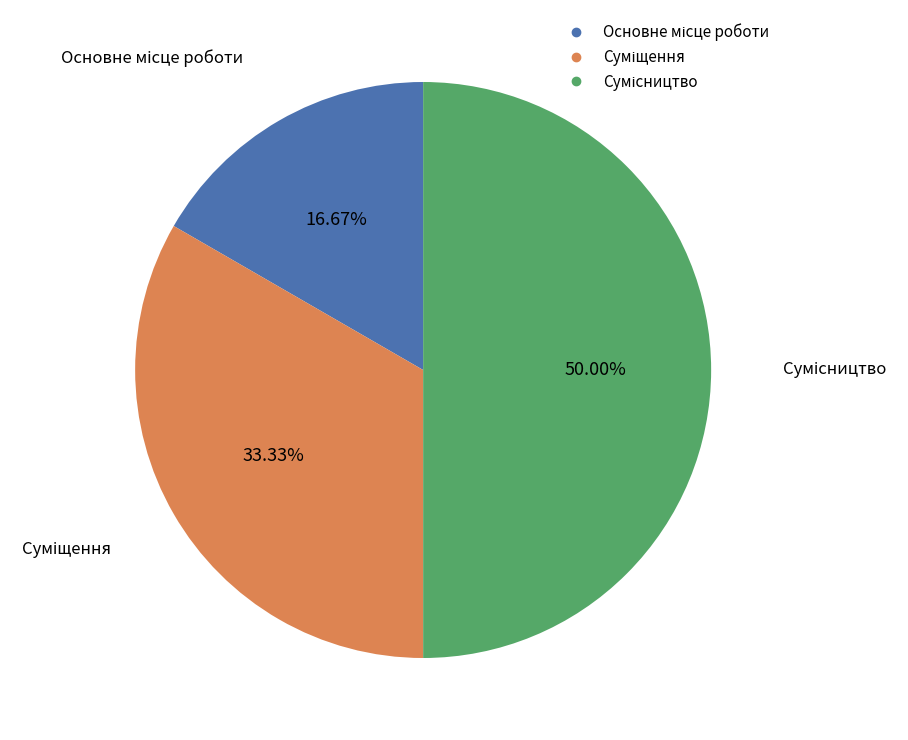

Rank the categories by value from highest to lowest.

Сумісництво, Суміщення, Основне місце роботи